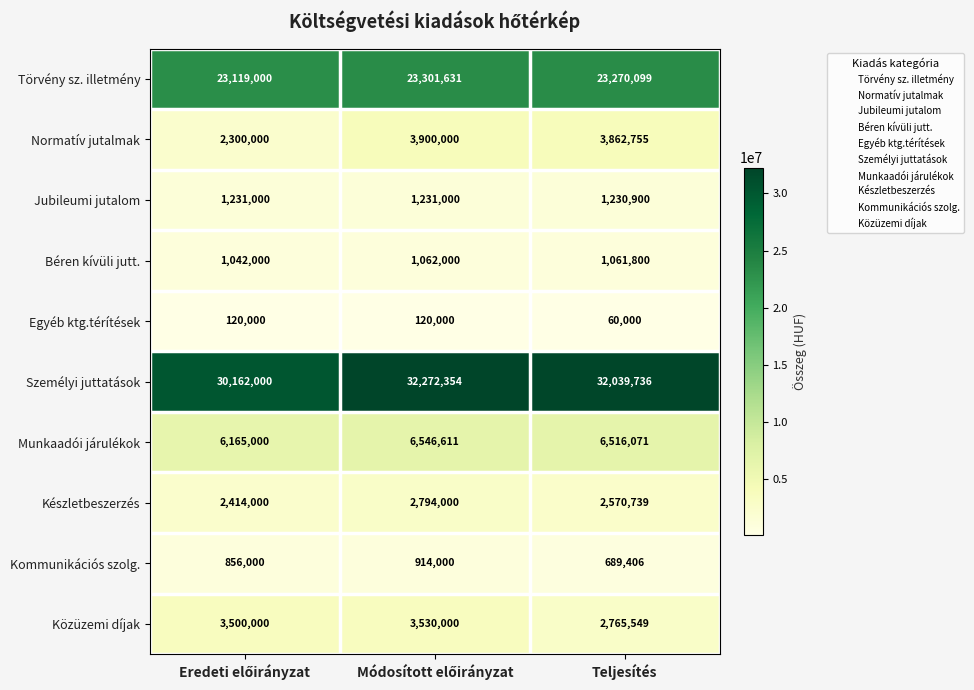

Which series has the largest range (max minus min)?

Személyi juttatások